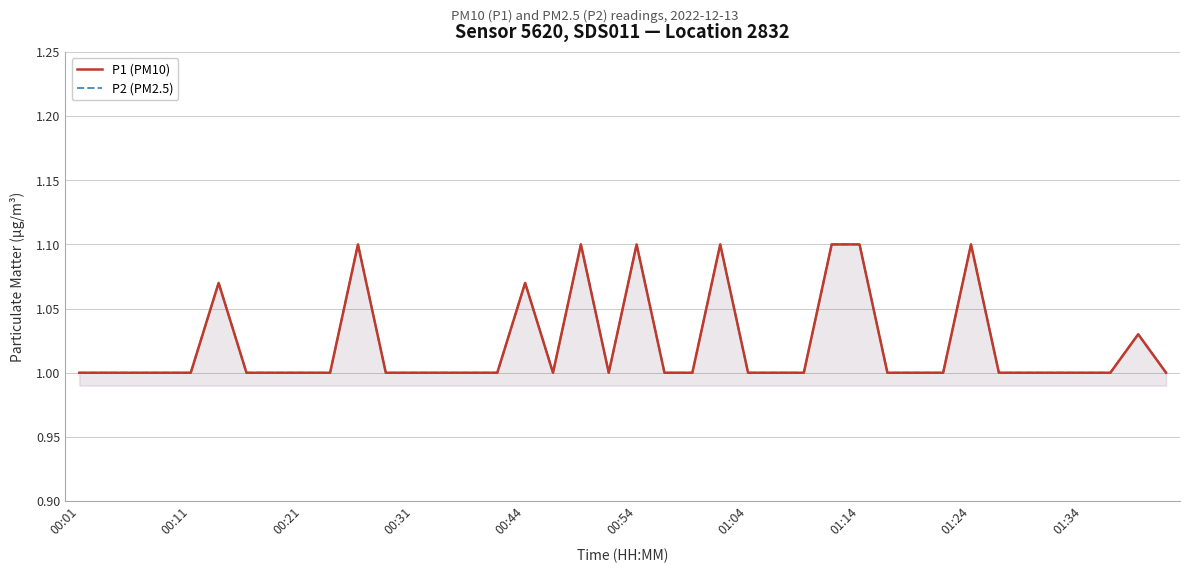

True or false: P2 (PM2.5) and P1 (PM10) intersect in this chart.

False